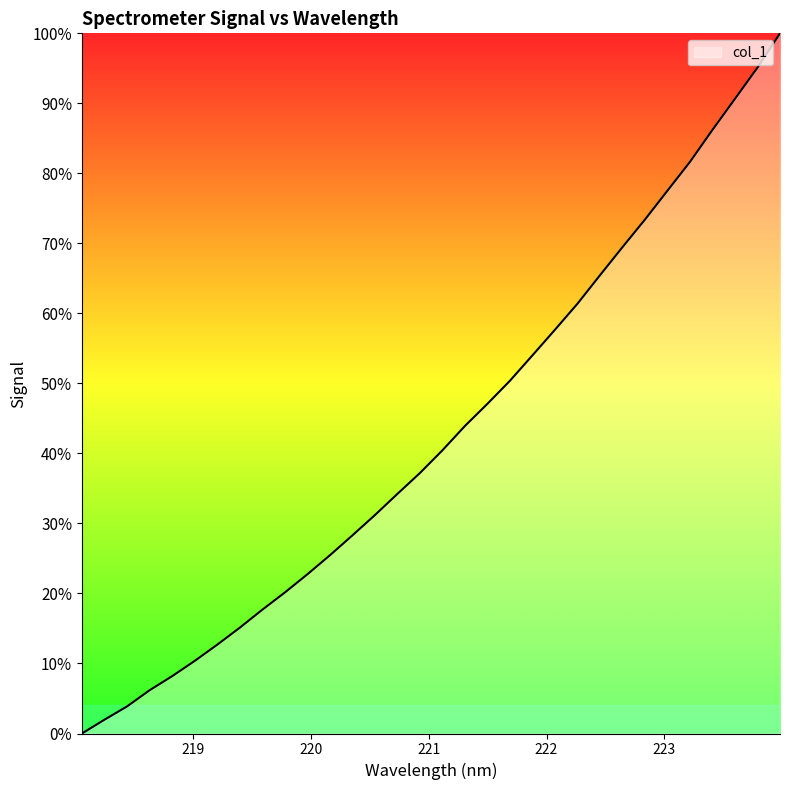

Reading right to left, transcribe all the data shown in this chart.

100.0	95.1	90.7	86.2	81.7	77.5	73.4	69.5	65.5	61.4	57.7	54.0	50.4	47.1	43.9	40.4	37.2	34.2	31.2	28.3	25.4	22.7	20.1	17.7	15.1	12.7	10.4	8.2	6.2	3.9	2.0	0.0